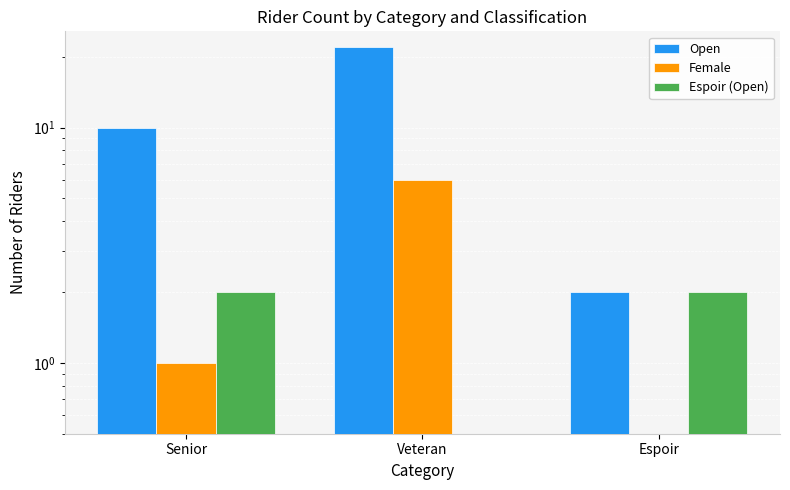

Is it true that Female equals 1 at Senior?

True